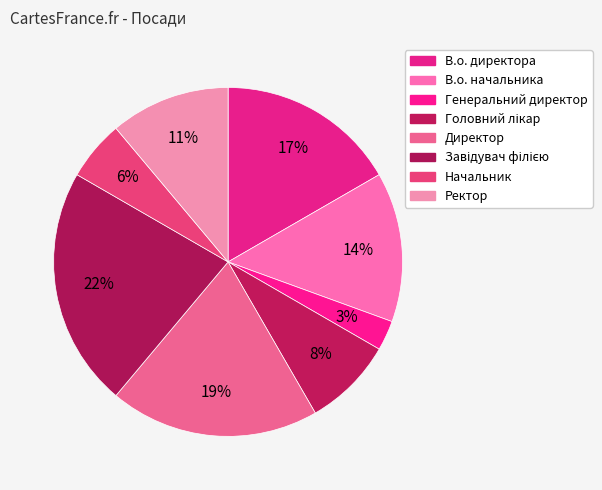

What percentage is NOT represented by В.о. начальника?

86.1%